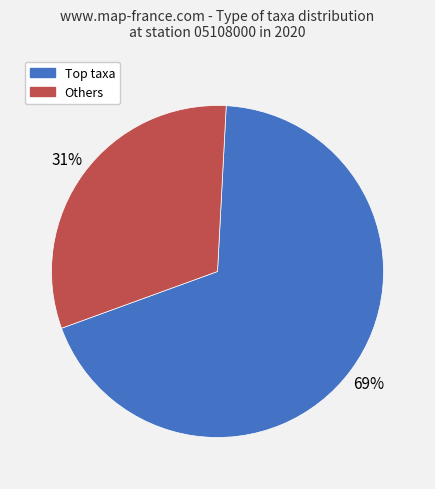

Is there any slice that represents more than half of the pie?

Yes